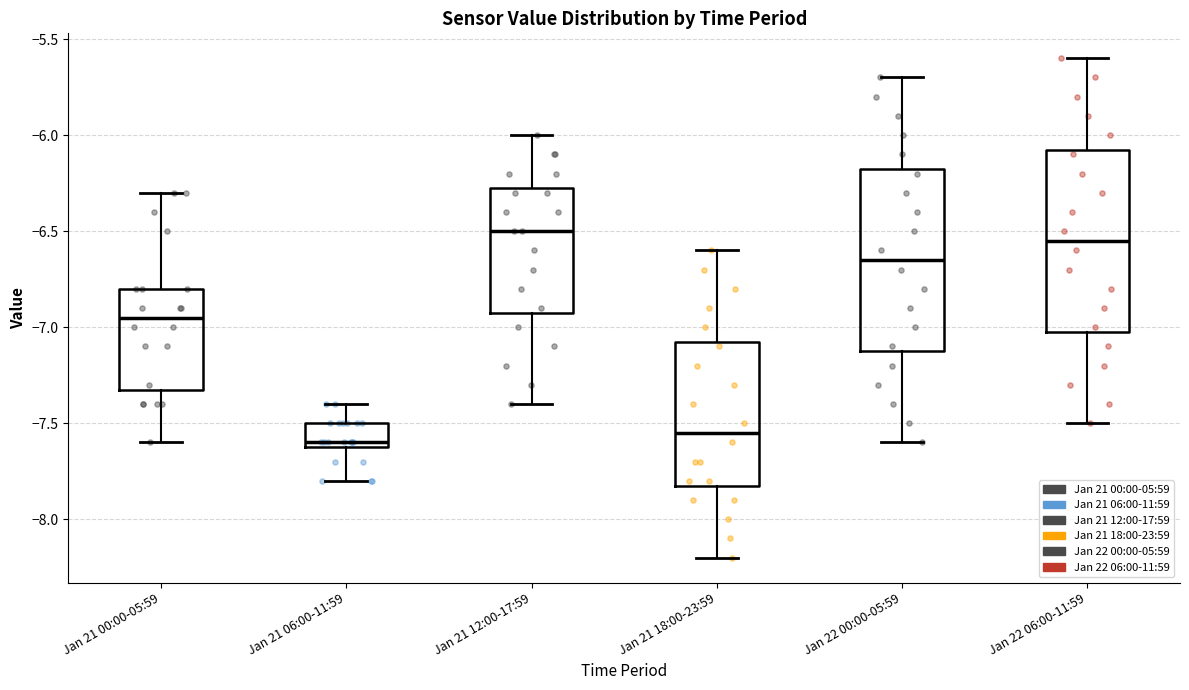

Reading left to right, read every box against the y-axis: the position of its median line, the range the box covers, and the ends of its whiskers. The values are not printed on the chart, so give them approximately, as read against the axis.

Jan 21 00:00-05:59: median -6.95, box -7.30 to -6.80, whiskers -7.60 to -6.30
Jan 21 06:00-11:59: median -7.60 (just above the box's lower edge), box -7.60 to -7.50, whiskers -7.80 to -7.40
Jan 21 12:00-17:59: median -6.50, box -6.90 to -6.25, whiskers -7.40 to -6.00
Jan 21 18:00-23:59: median -7.55, box -7.80 to -7.05, whiskers -8.20 to -6.60
Jan 22 00:00-05:59: median -6.65, box -7.10 to -6.15, whiskers -7.60 to -5.70
Jan 22 06:00-11:59: median -6.55, box -7.00 to -6.05, whiskers -7.50 to -5.60